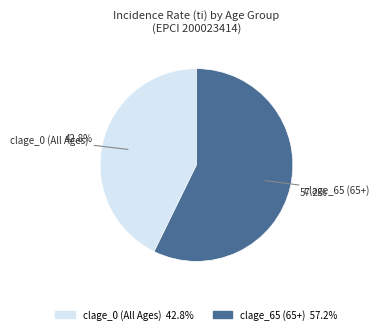

What is the smallest slice in the pie chart?

clage_0 (All Ages) 42.8%